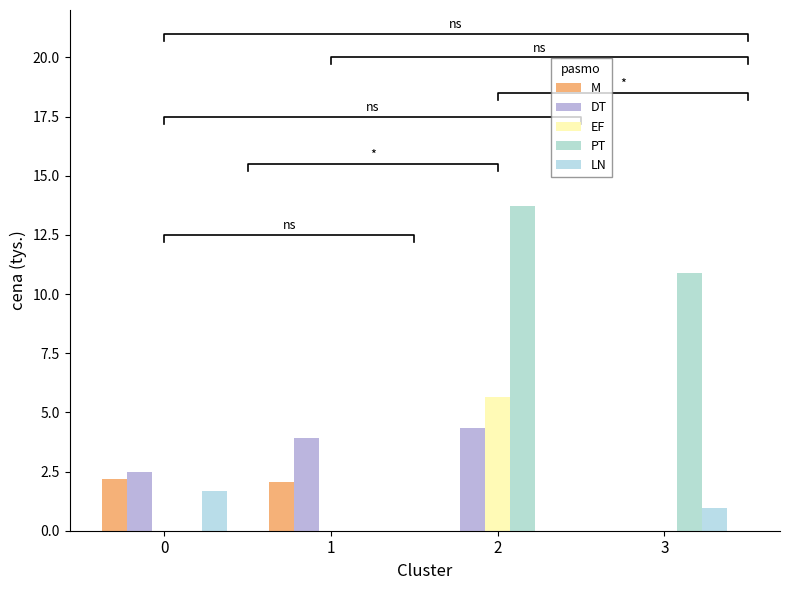

At how many categories does at least one series exceed 8?

2